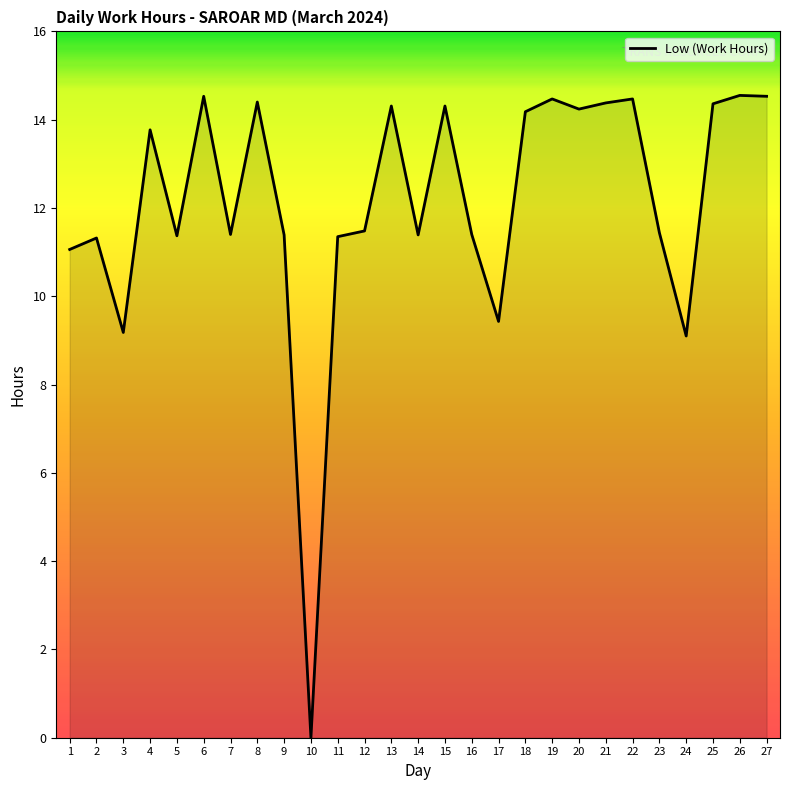

At which category does the chart reach its minimum across all series?

10